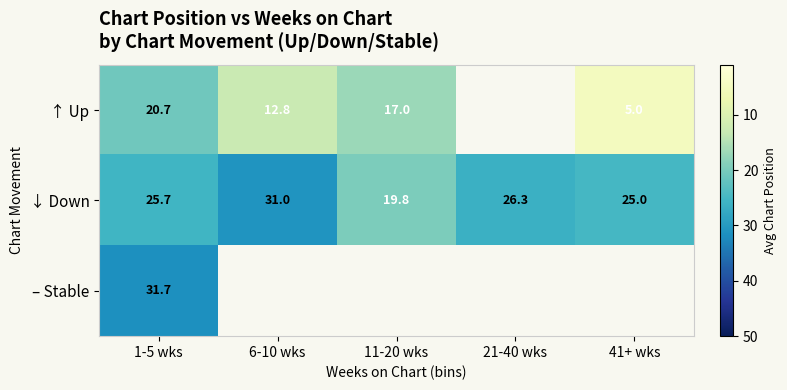

Is the value of ↓ Down at 1-5 wks greater than the value of – Stable at 1-5 wks?

No